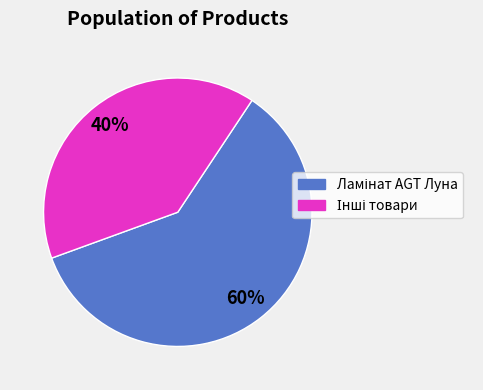

Is there any slice that represents more than half of the pie?

Yes